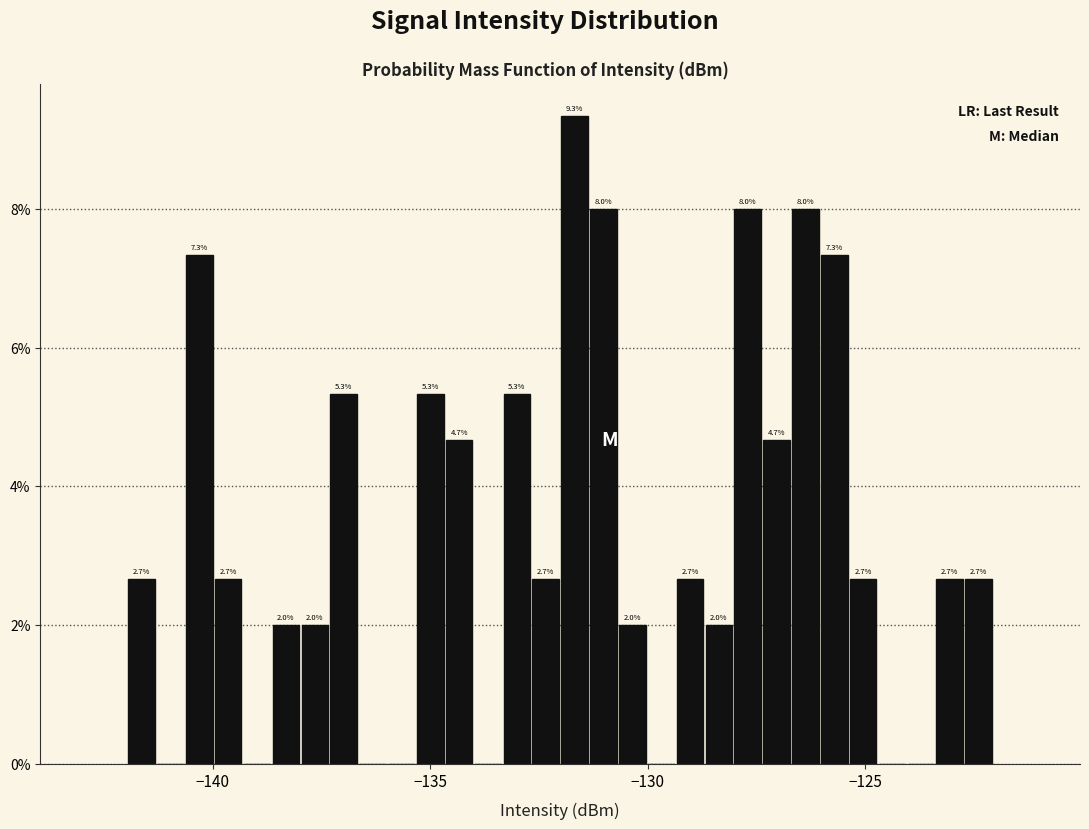

Around what value on the x-axis is the tallest bar? Give the approximate position of its centre, as read against the axis.

-131.5